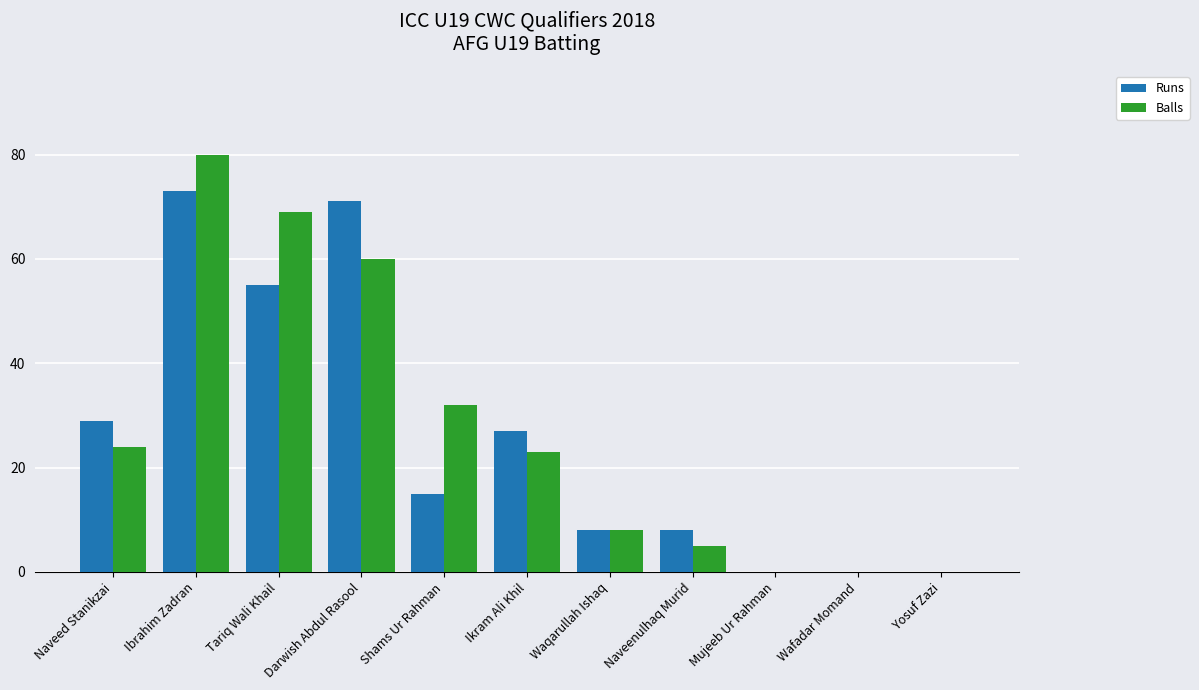

What is the highest value of the Balls series?

80